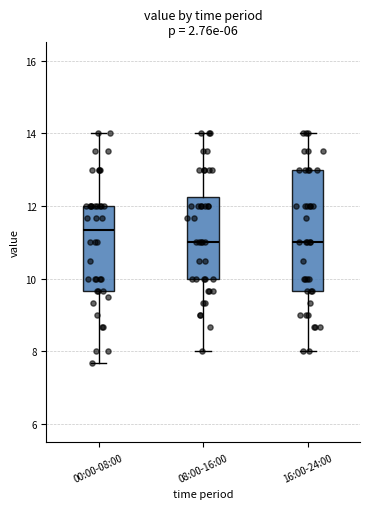

Where does the lower whisker of the box for 08:00-16:00 end on the y-axis? The values are not printed on the chart, so give them approximately, as read against the axis.

8.0